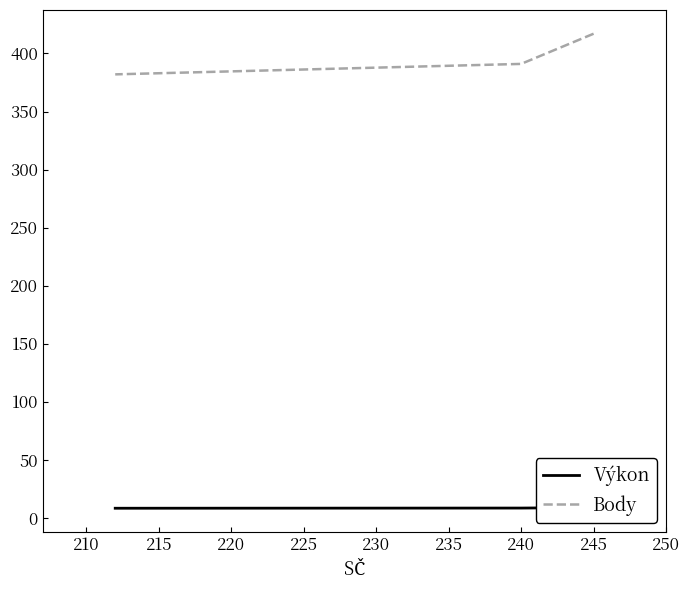

Between 210 and 215, which series saw the biggest shift?

Body